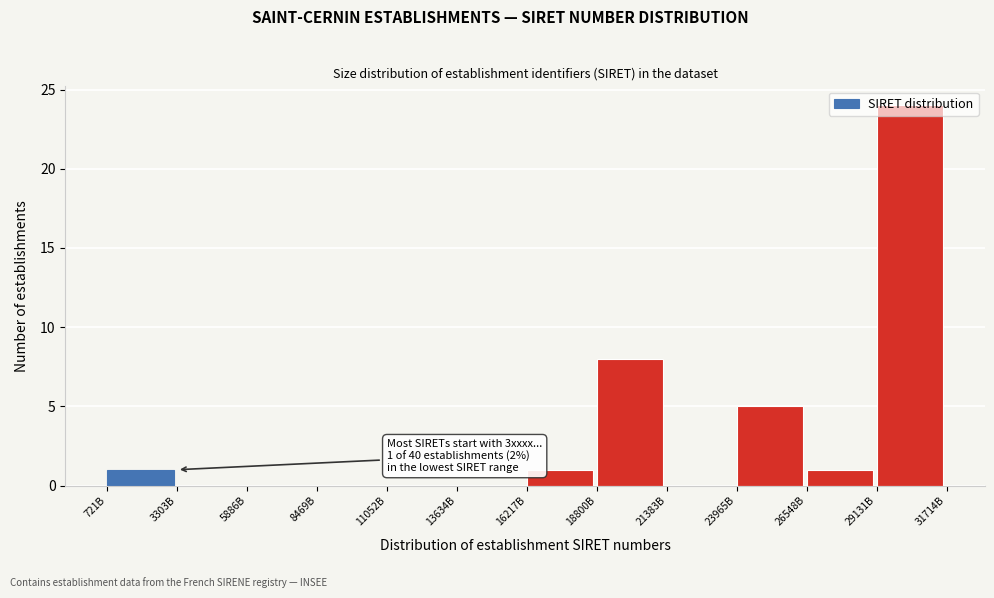

What is the maximum value shown in the chart?

24